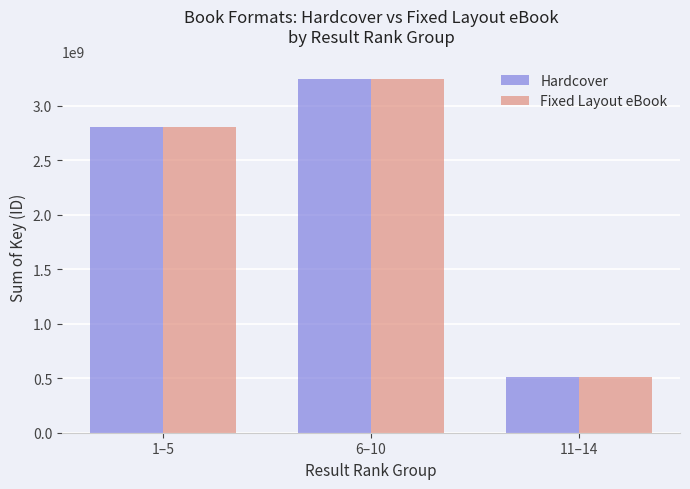

What is the total value across all series at 6–10?

6496357416